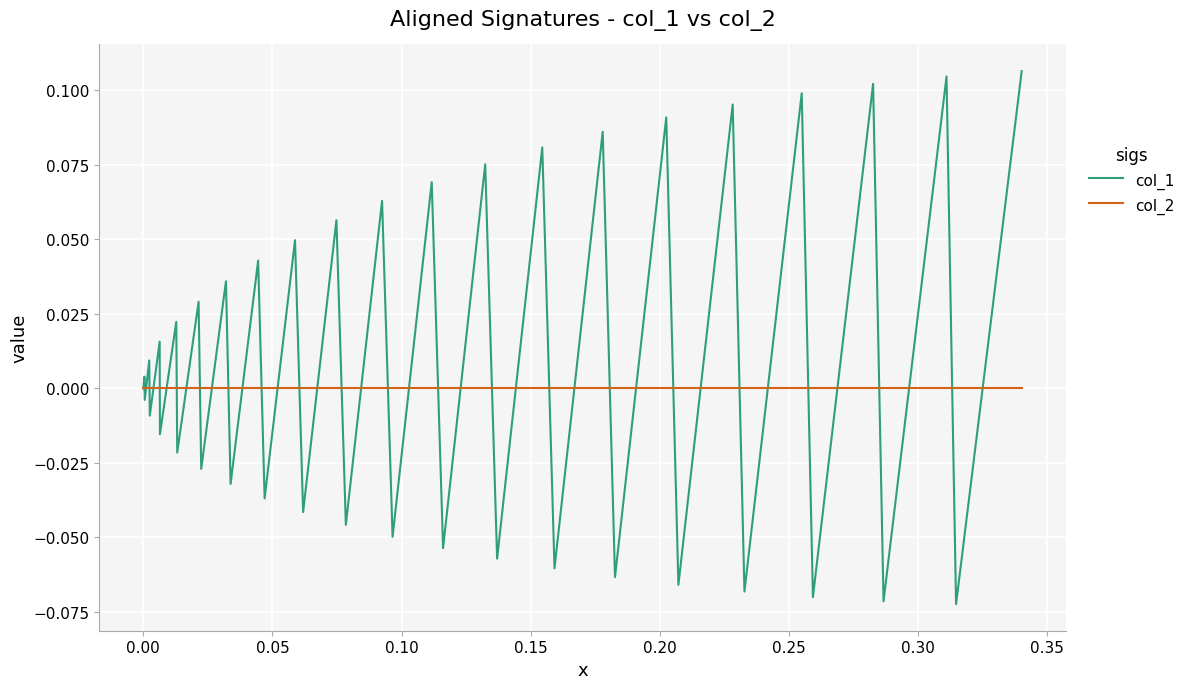

Which series has the largest total across all categories?

col_1